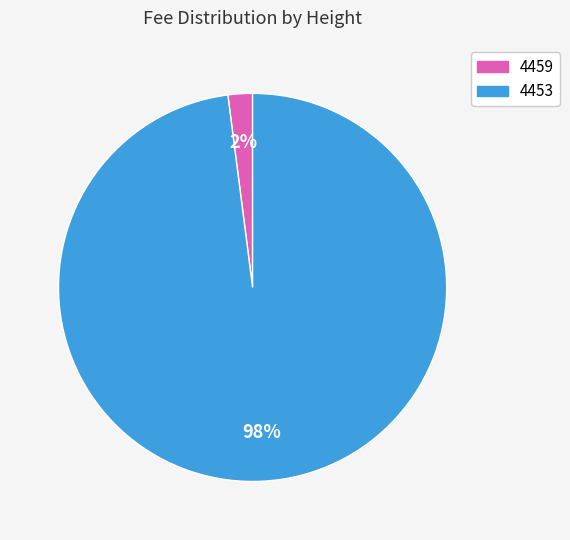

To the nearest percent, what is the difference between the 4459 and 4453 slice percentages?

96%